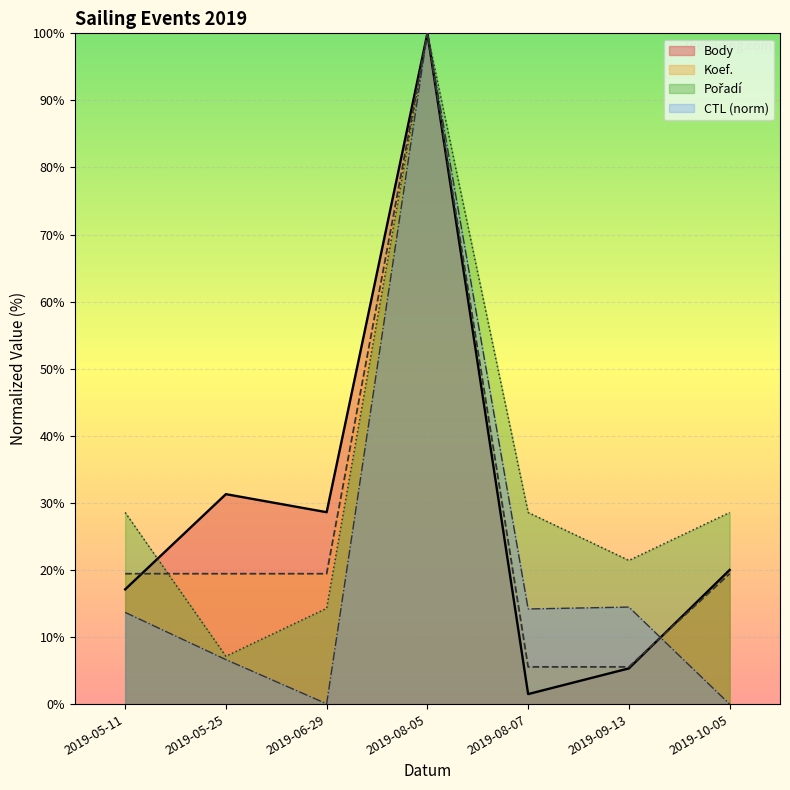

What is the difference between the highest and lowest values at 2019-05-25?

24.7